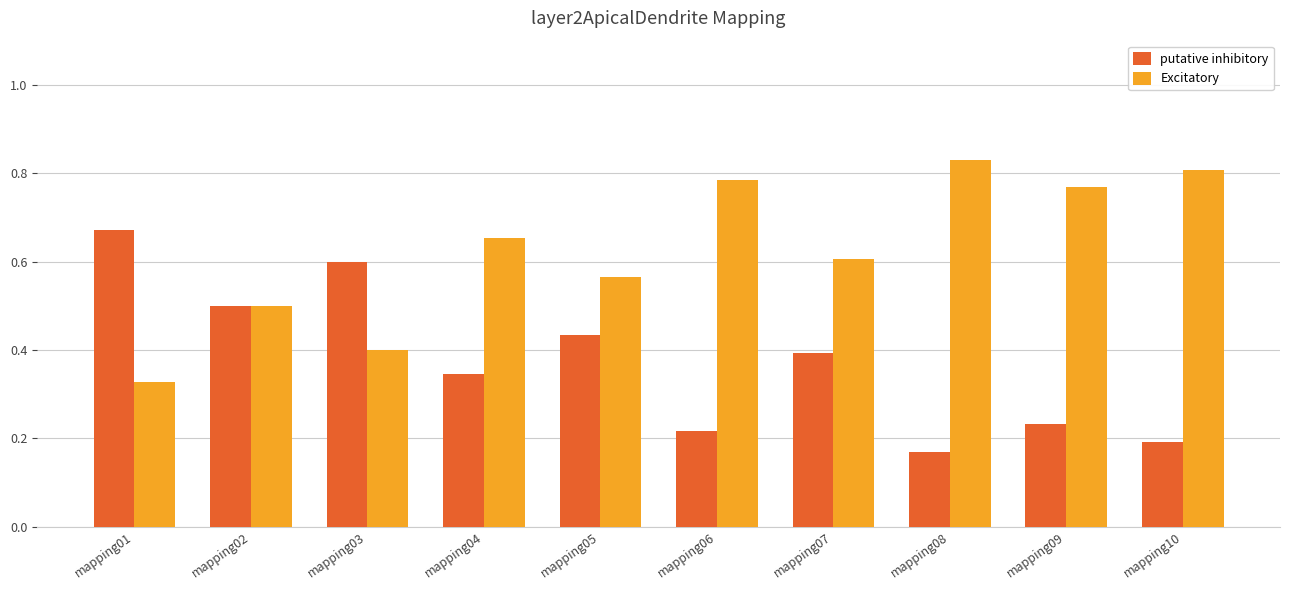

At mapping06, list the series in order from smallest to largest.

putative inhibitory, Excitatory